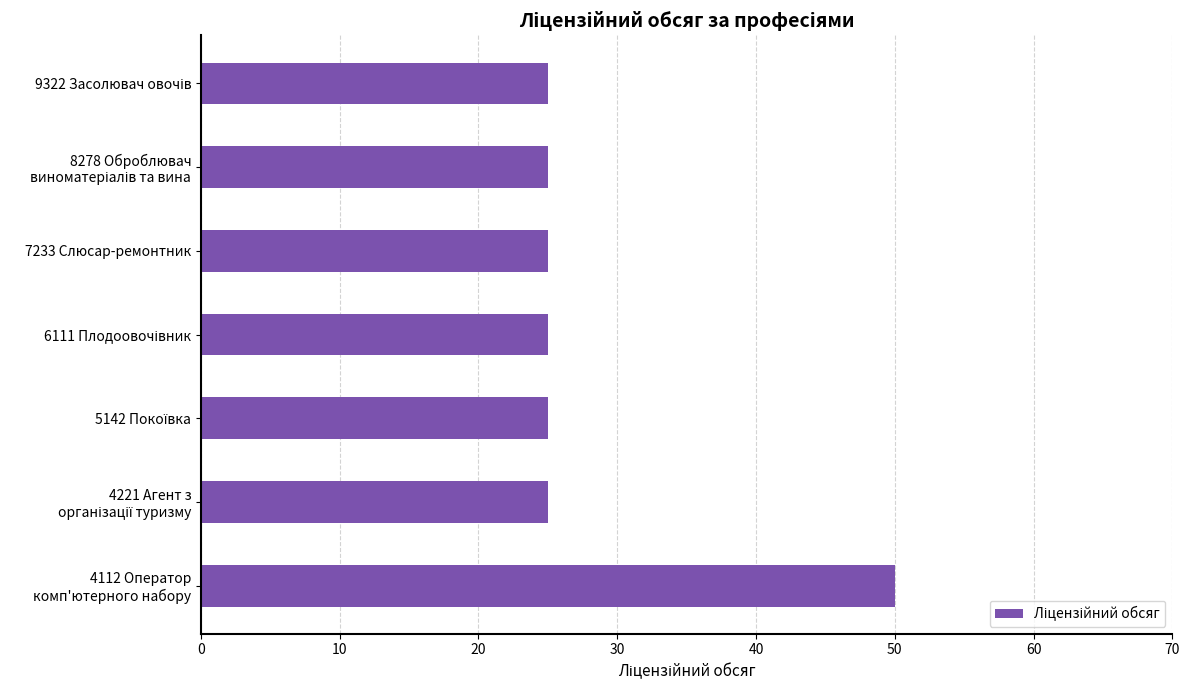

The value at 7233 Слюсар-ремонтник is 25. True or false?

True